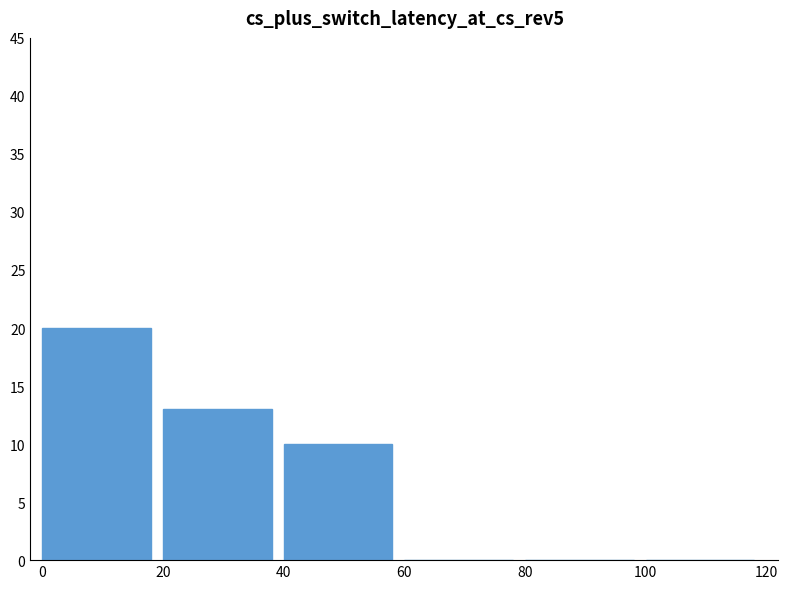

Is it true that the value at 100 is 11?

False